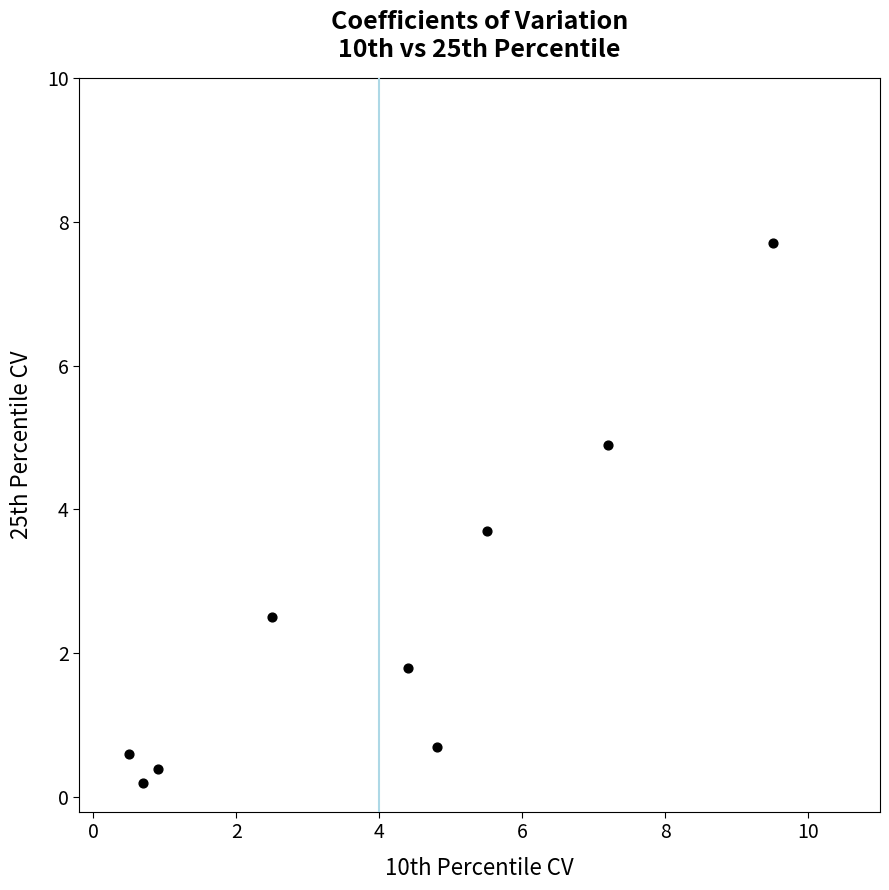

What Y value in the scatter plot is closest to 3?

2.5